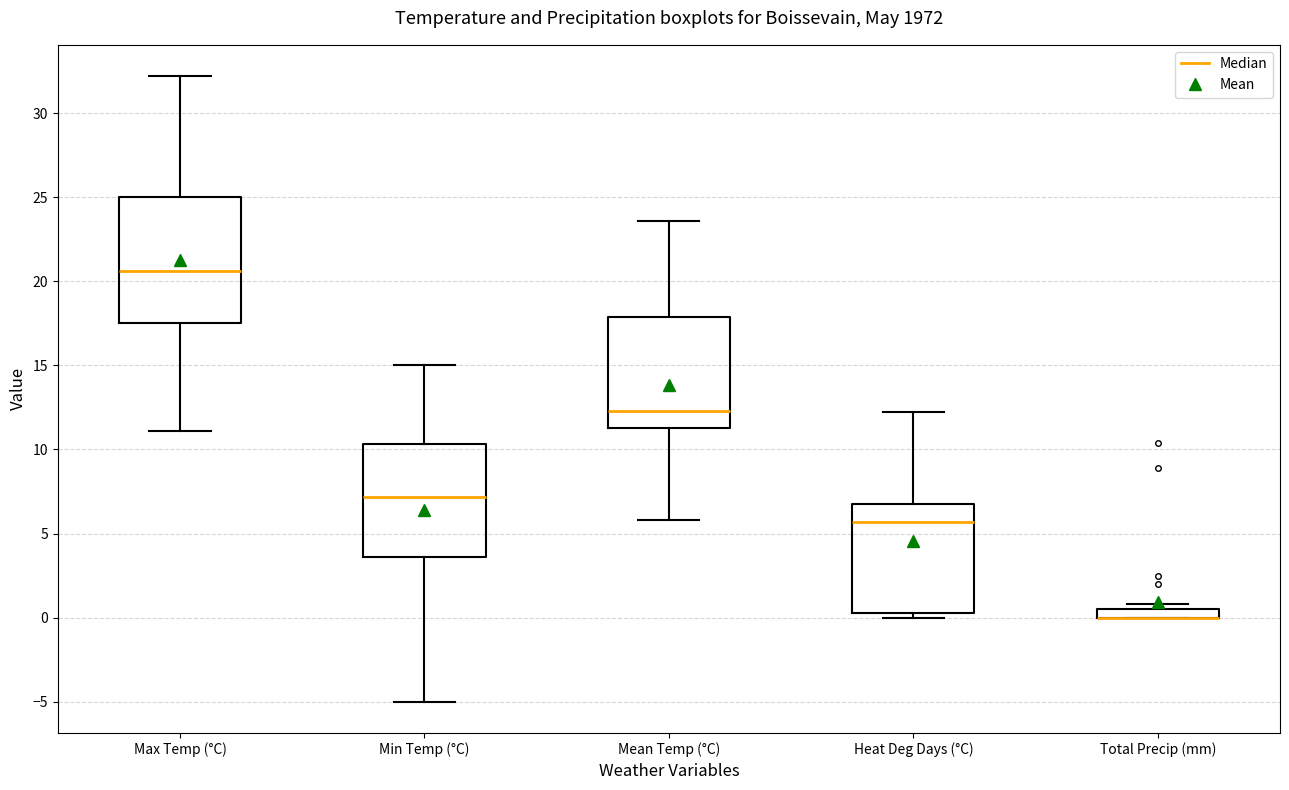

Comparing the boxes themselves (not the whiskers), which one is the tallest?

Max Temp (°C)